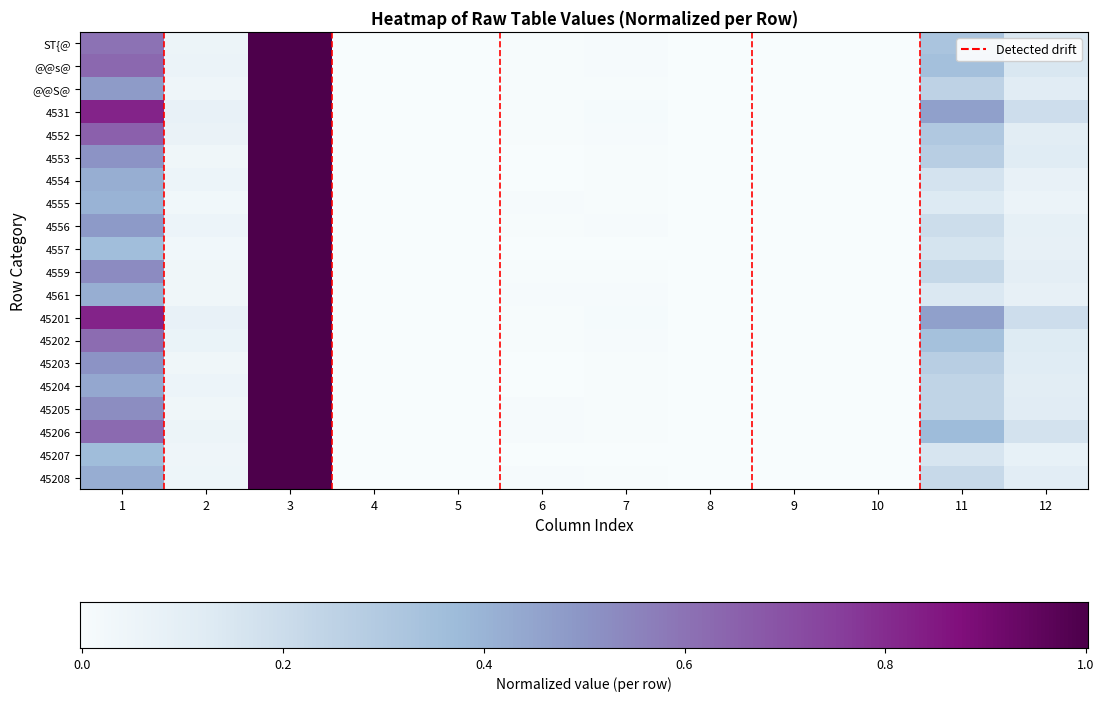

Where is 45208 nearest to the value 0?

9